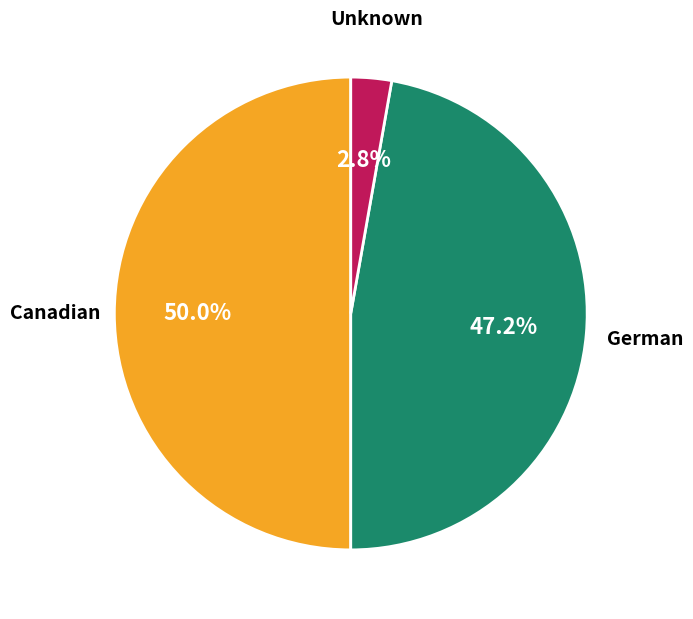

Count the number of slices in the pie.

3